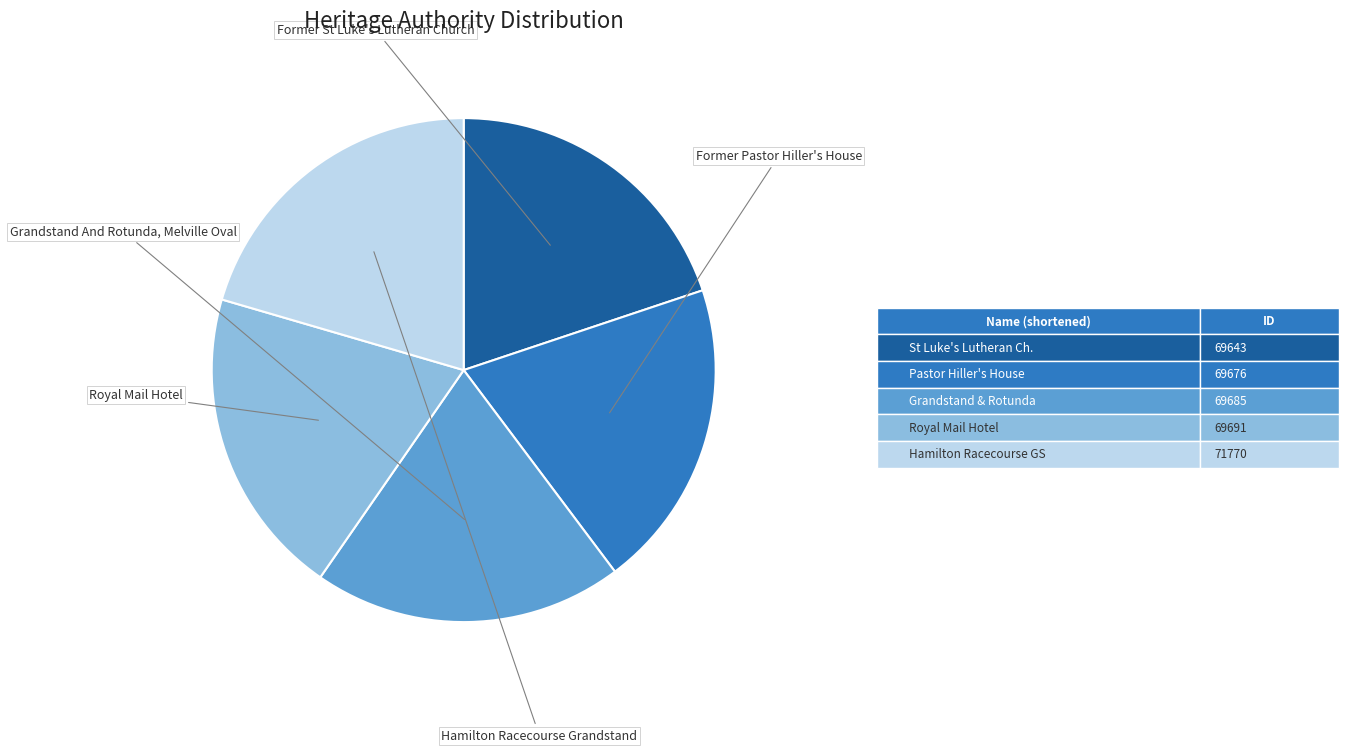

Is there a majority slice in this chart?

No